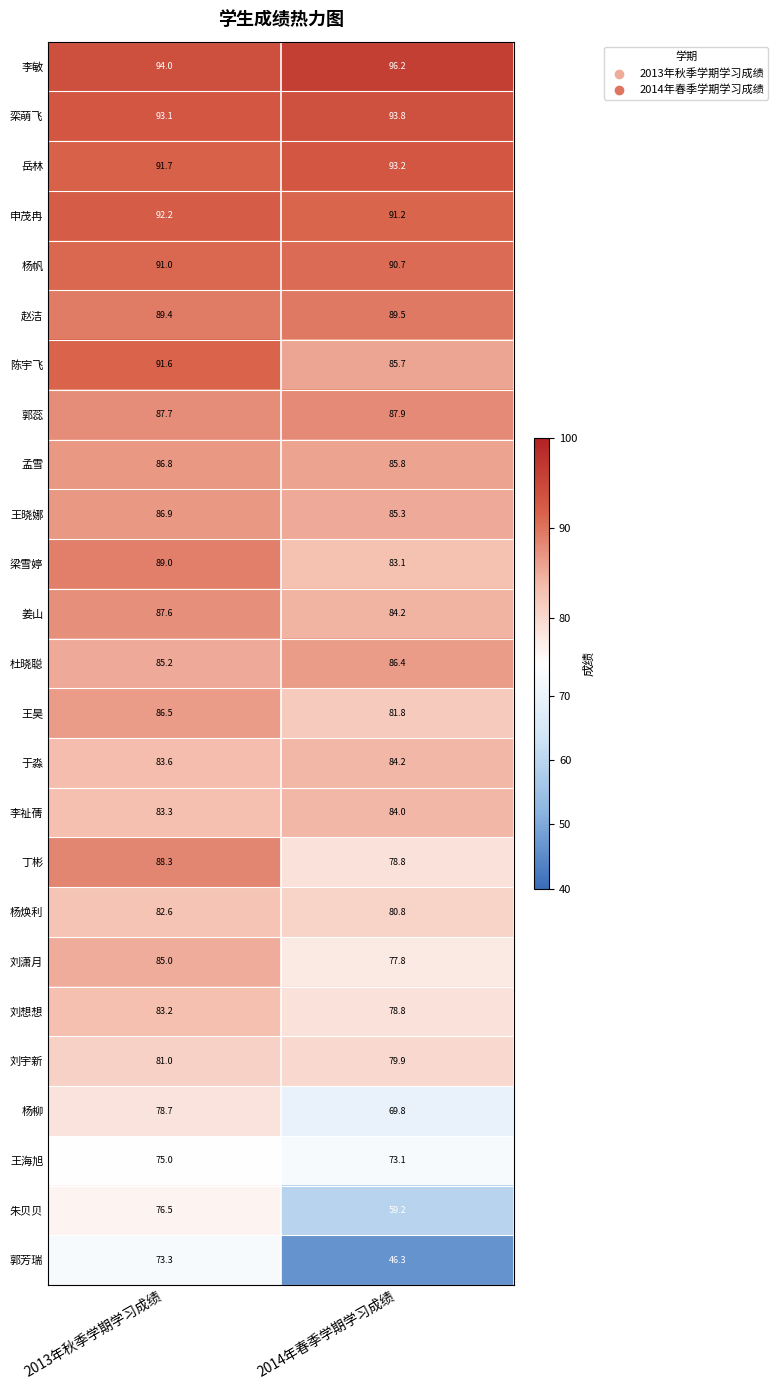

Is the value of 杨帆 at 2013年秋季学期学习成绩 greater than the value of 孟雪 at 2014年春季学期学习成绩?

Yes